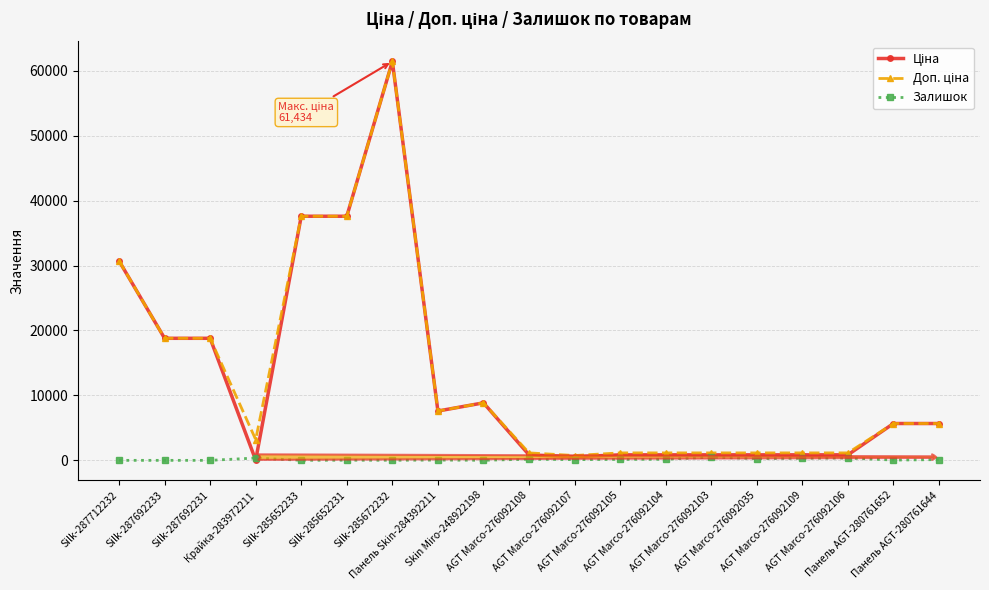

At which category is the sum across all series the highest?

Silk-285672232